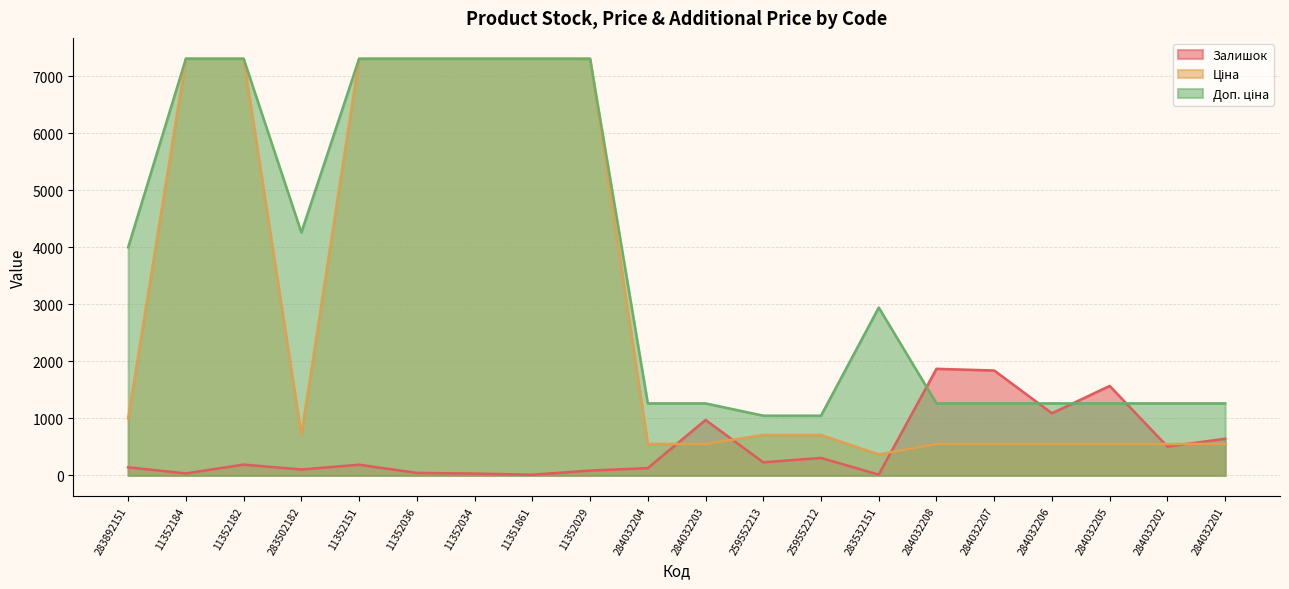

True or false: Доп. ціна has a value of 656.3 at 284032201.

False